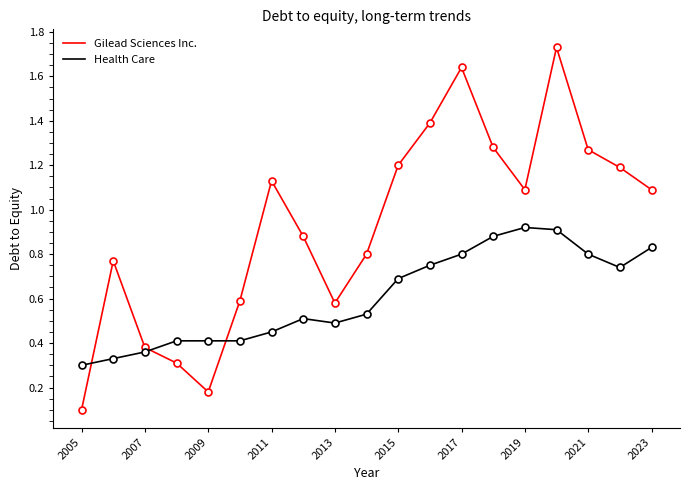

Which series has the largest total across all categories?

Gilead Sciences Inc.